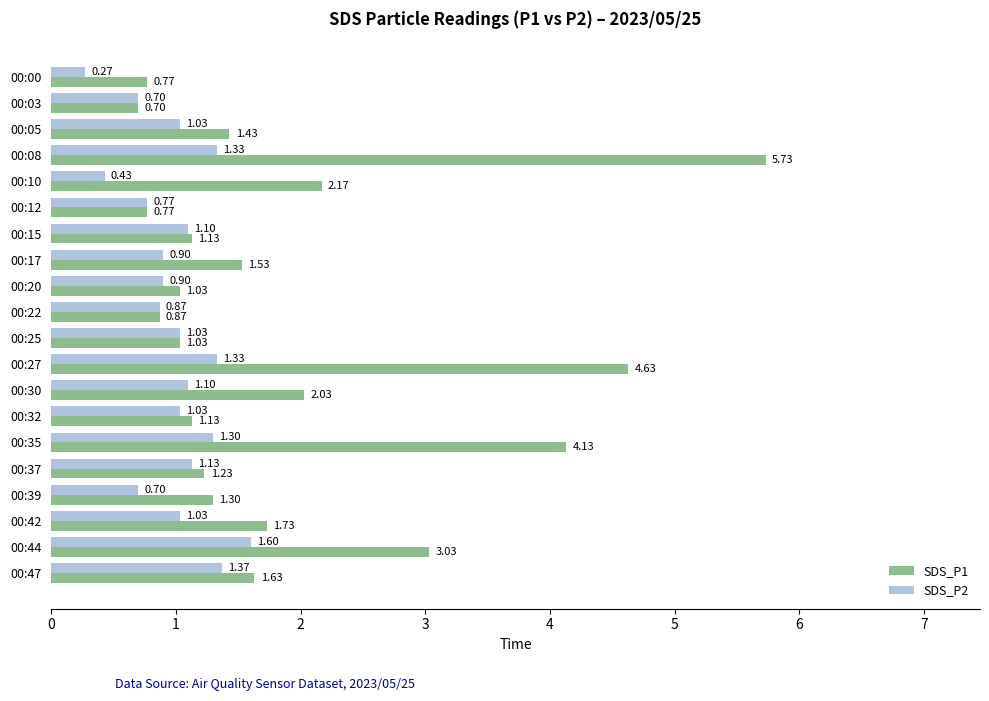

What is the difference between the maximum and minimum values in the SDS_P1 series?

5.0